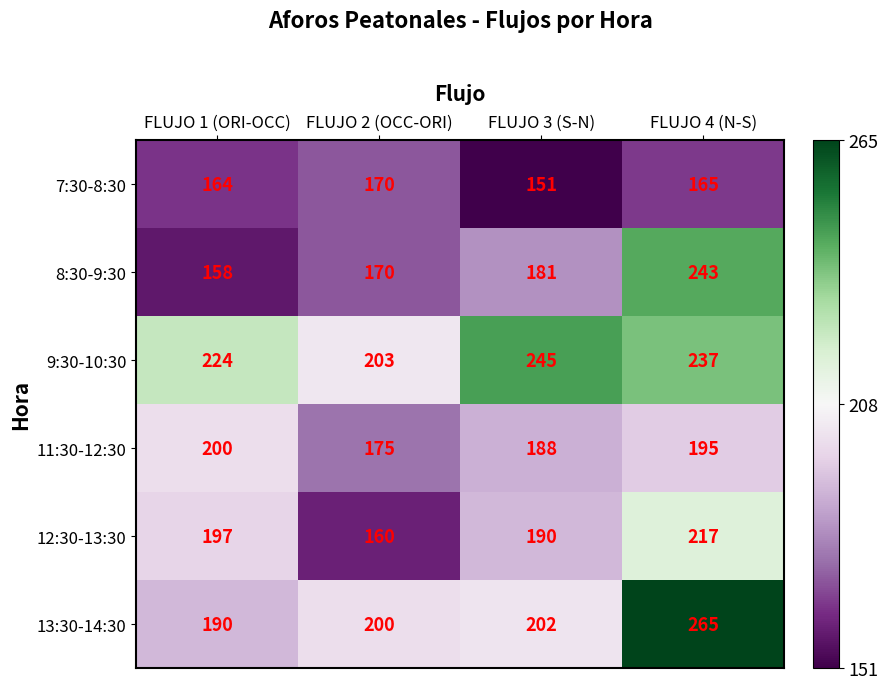

What is the difference between the maximum and minimum values in the 13:30-14:30 series?

75